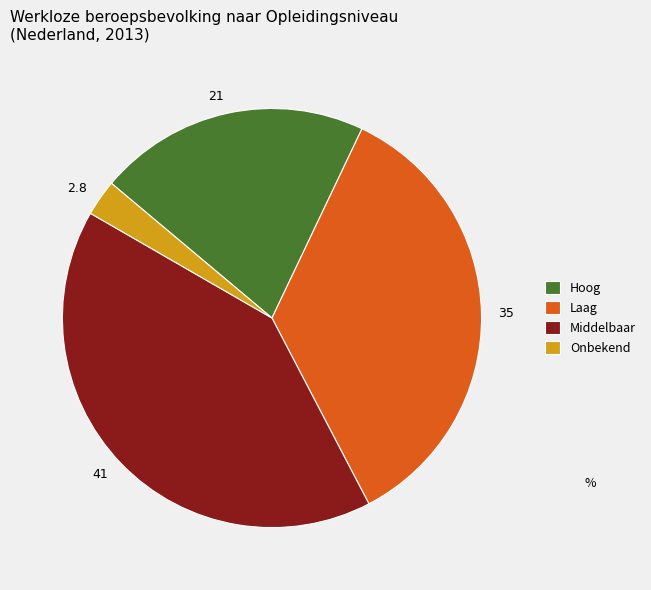

Count the number of slices in the pie.

4